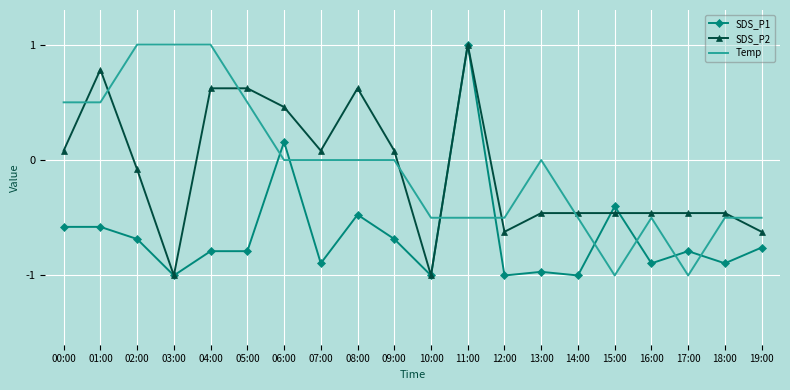

Which series has the largest total across all categories?

Temp